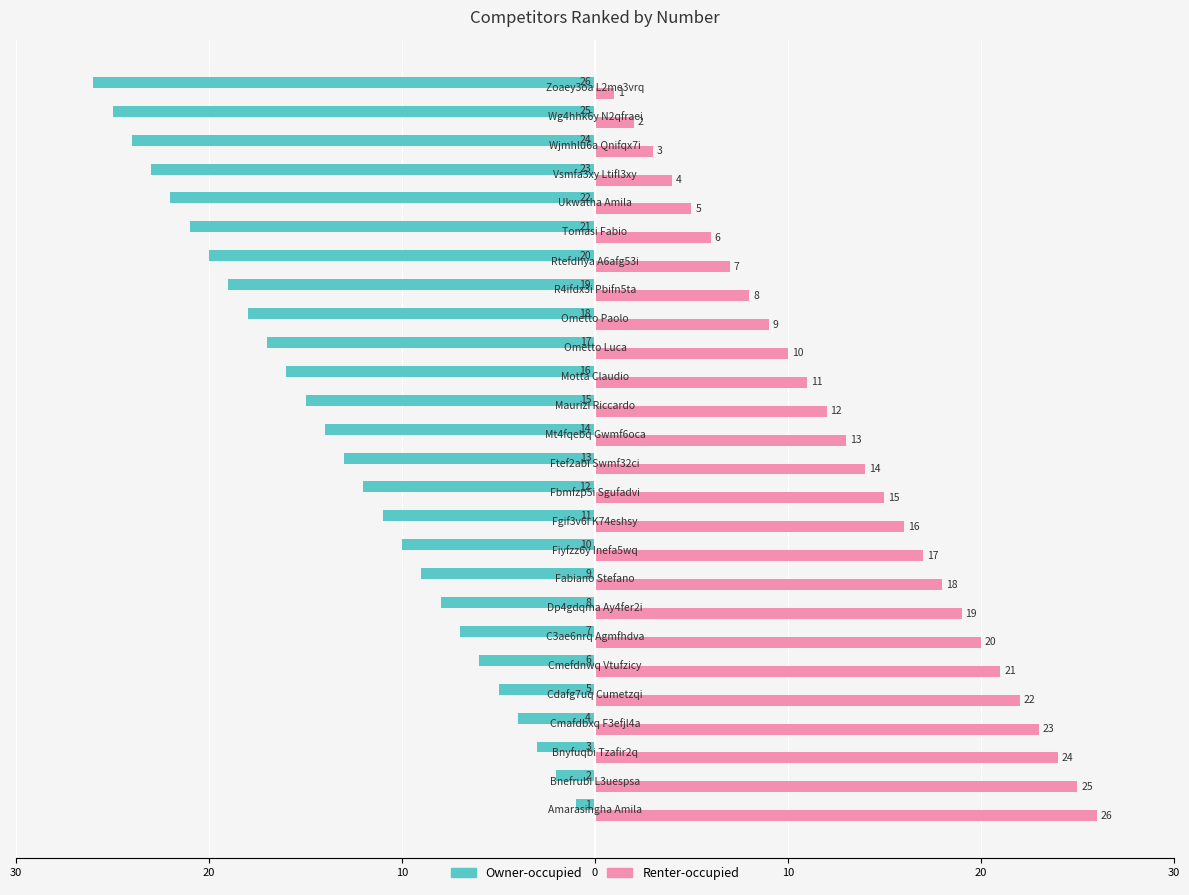

What are all the series names shown in the legend?

Owner-occupied, Renter-occupied